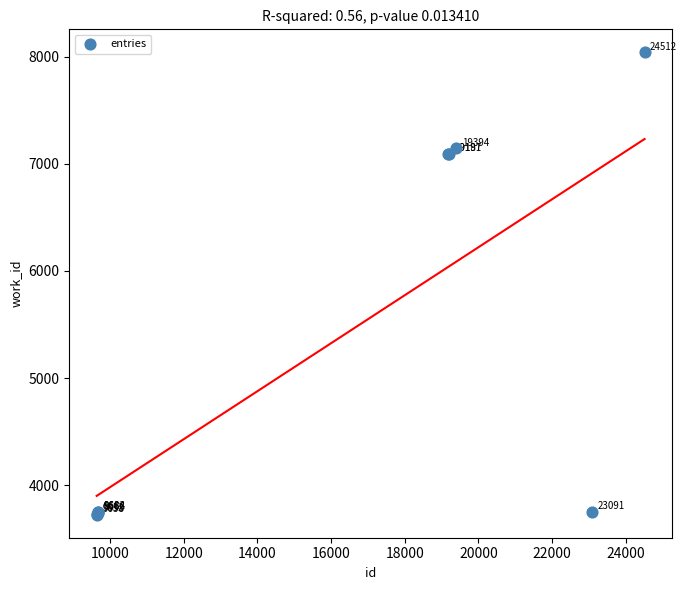

What Y value in the scatter plot is closest to 5883?

7097